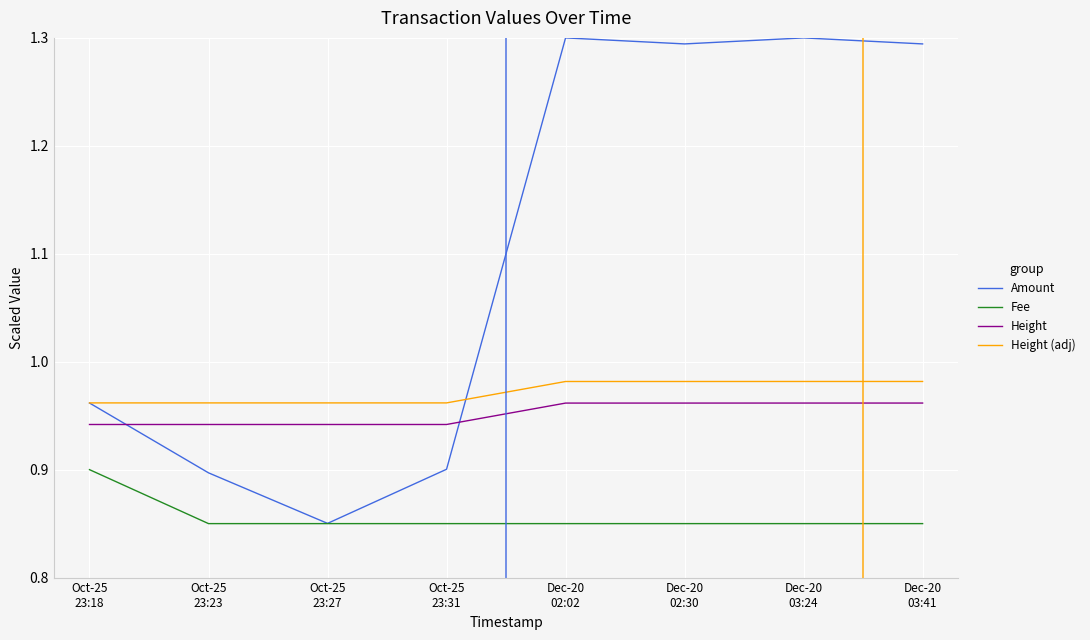

Does the chart display data point markers on the line(s)?

No